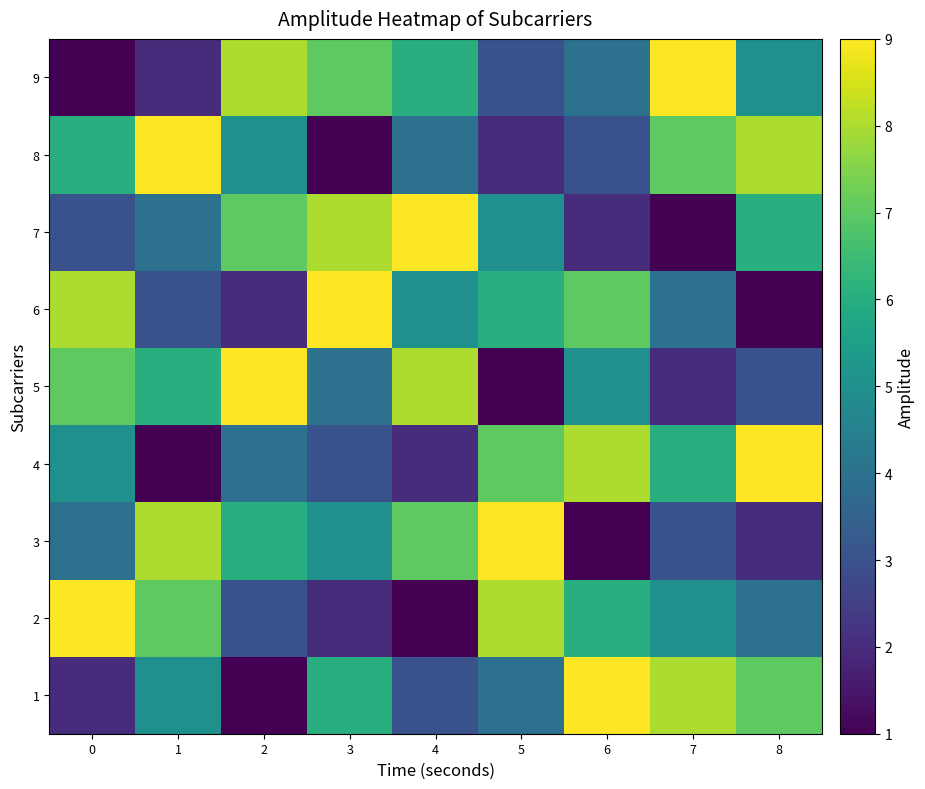

Count the number of data series in this chart.

9